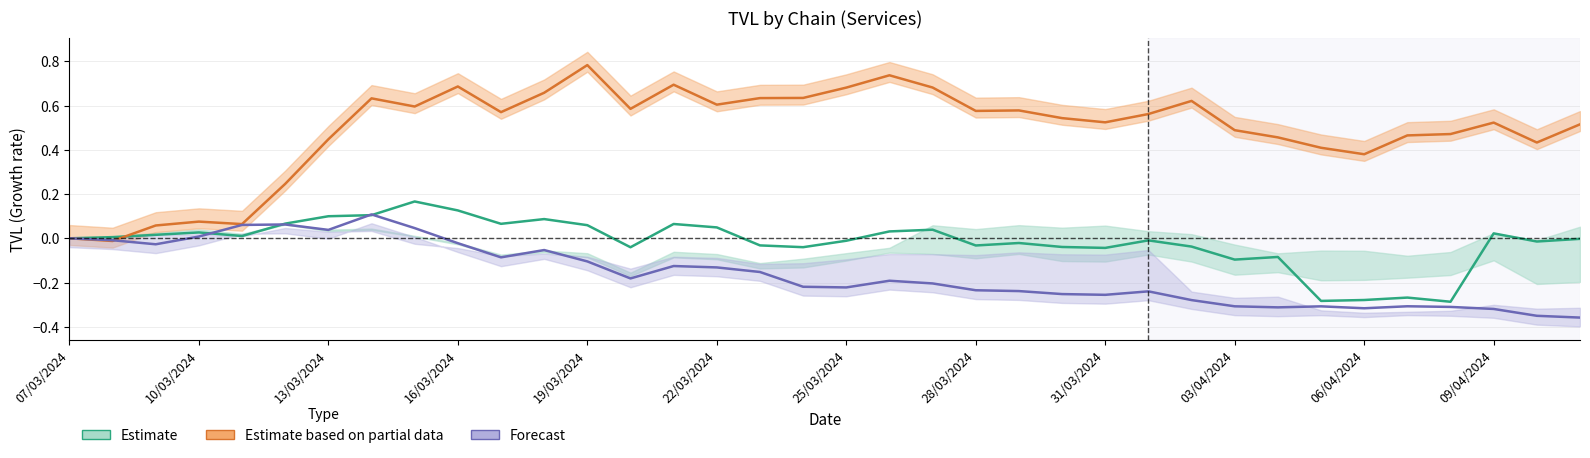

Reading left to right, extract all data points from this chart.

ethereum: 07/03/2024=0.0	08/03/2024=0.0	09/03/2024=0.0	10/03/2024=0.0	11/03/2024=0.0	12/03/2024=0.1	13/03/2024=0.1	14/03/2024=0.1	15/03/2024=0.2	16/03/2024=0.1	17/03/2024=0.1	18/03/2024=0.1	19/03/2024=0.1	20/03/2024=-0.0	21/03/2024=0.1	22/03/2024=0.0	23/03/2024=-0.0	24/03/2024=-0.0	25/03/2024=-0.0	26/03/2024=0.0	27/03/2024=0.0	28/03/2024=-0.0	29/03/2024=-0.0	30/03/2024=-0.0	31/03/2024=-0.0	01/04/2024=-0.0	02/04/2024=-0.0	03/04/2024=-0.1	04/04/2024=-0.1	05/04/2024=-0.3	06/04/2024=-0.3	07/04/2024=-0.3	08/04/2024=-0.3	09/04/2024=0.0	10/04/2024=-0.0	11/04/2024=-0.0
polygon: 07/03/2024=0.0	08/03/2024=-0.0	09/03/2024=-0.0	10/03/2024=0.0	11/03/2024=0.1	12/03/2024=0.1	13/03/2024=0.0	14/03/2024=0.1	15/03/2024=0.0	16/03/2024=-0.0	17/03/2024=-0.1	18/03/2024=-0.1	19/03/2024=-0.1	20/03/2024=-0.2	21/03/2024=-0.1	22/03/2024=-0.1	23/03/2024=-0.2	24/03/2024=-0.2	25/03/2024=-0.2	26/03/2024=-0.2	27/03/2024=-0.2	28/03/2024=-0.2	29/03/2024=-0.2	30/03/2024=-0.3	31/03/2024=-0.3	01/04/2024=-0.2	02/04/2024=-0.3	03/04/2024=-0.3	04/04/2024=-0.3	05/04/2024=-0.3	06/04/2024=-0.3	07/04/2024=-0.3	08/04/2024=-0.3	09/04/2024=-0.3	10/04/2024=-0.4	11/04/2024=-0.4
avalanche: 07/03/2024=0.0	08/03/2024=-0.0	09/03/2024=0.1	10/03/2024=0.1	11/03/2024=0.1	12/03/2024=0.2	13/03/2024=0.4	14/03/2024=0.6	15/03/2024=0.6	16/03/2024=0.7	17/03/2024=0.6	18/03/2024=0.7	19/03/2024=0.8	20/03/2024=0.6	21/03/2024=0.7	22/03/2024=0.6	23/03/2024=0.6	24/03/2024=0.6	25/03/2024=0.7	26/03/2024=0.7	27/03/2024=0.7	28/03/2024=0.6	29/03/2024=0.6	30/03/2024=0.5	31/03/2024=0.5	01/04/2024=0.6	02/04/2024=0.6	03/04/2024=0.5	04/04/2024=0.5	05/04/2024=0.4	06/04/2024=0.4	07/04/2024=0.5	08/04/2024=0.5	09/04/2024=0.5	10/04/2024=0.4	11/04/2024=0.5